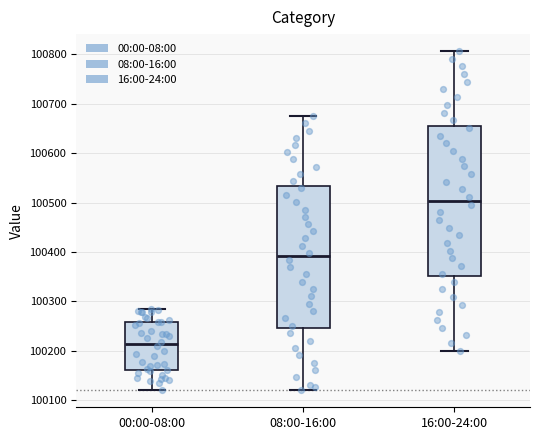

Where does the median line of the box for 00:00-08:00 sit on the y-axis? The values are not printed on the chart, so give them approximately, as read against the axis.

100210